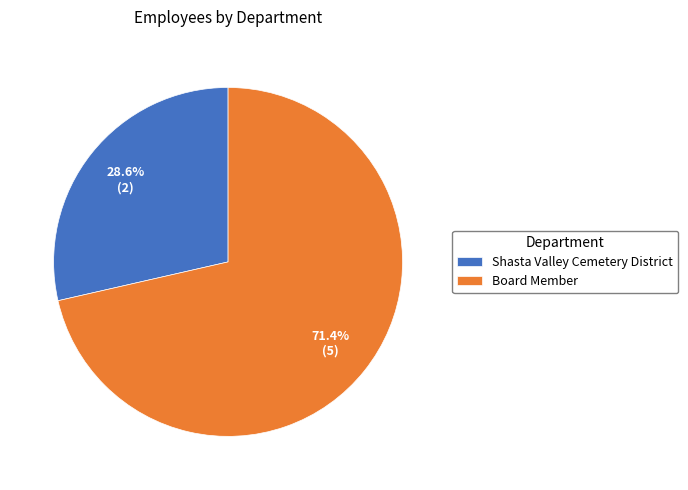

Do Board Member and Shasta Valley Cemetery District together represent more than half of the pie?

Yes